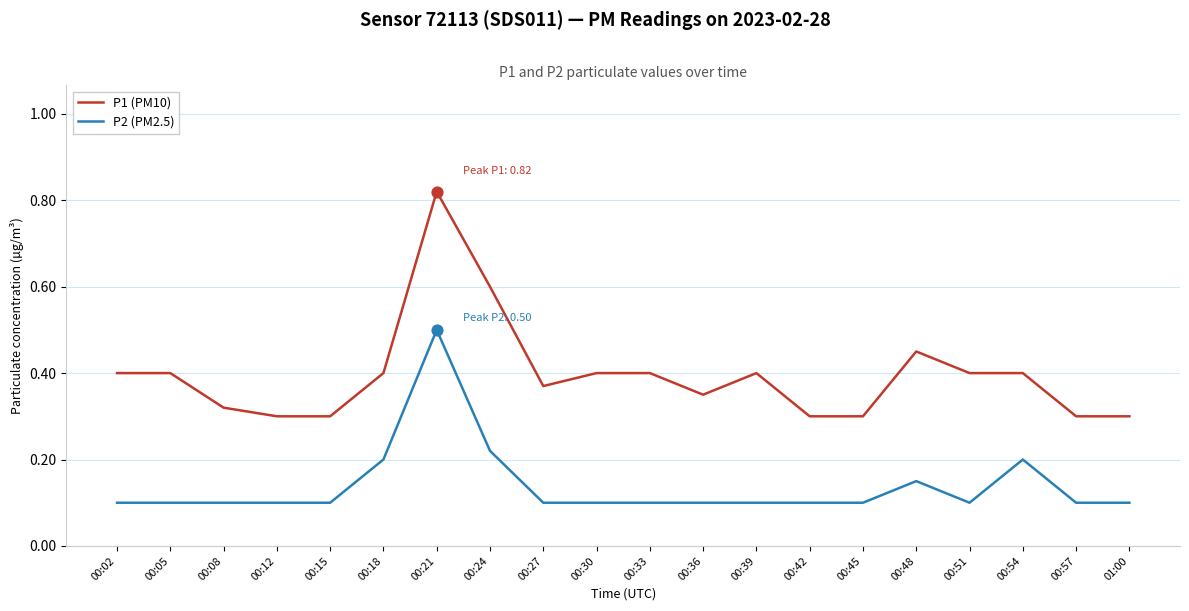

Which series has the widest spread of values?

P1 (PM10)